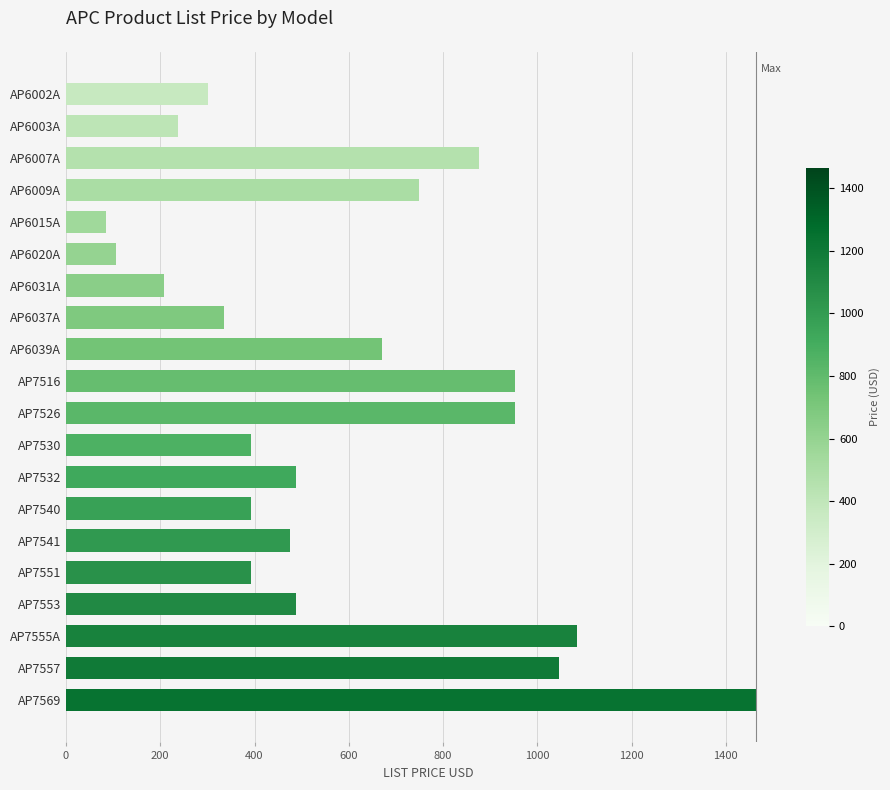

True or false: the data shows 698 at AP7530.

False